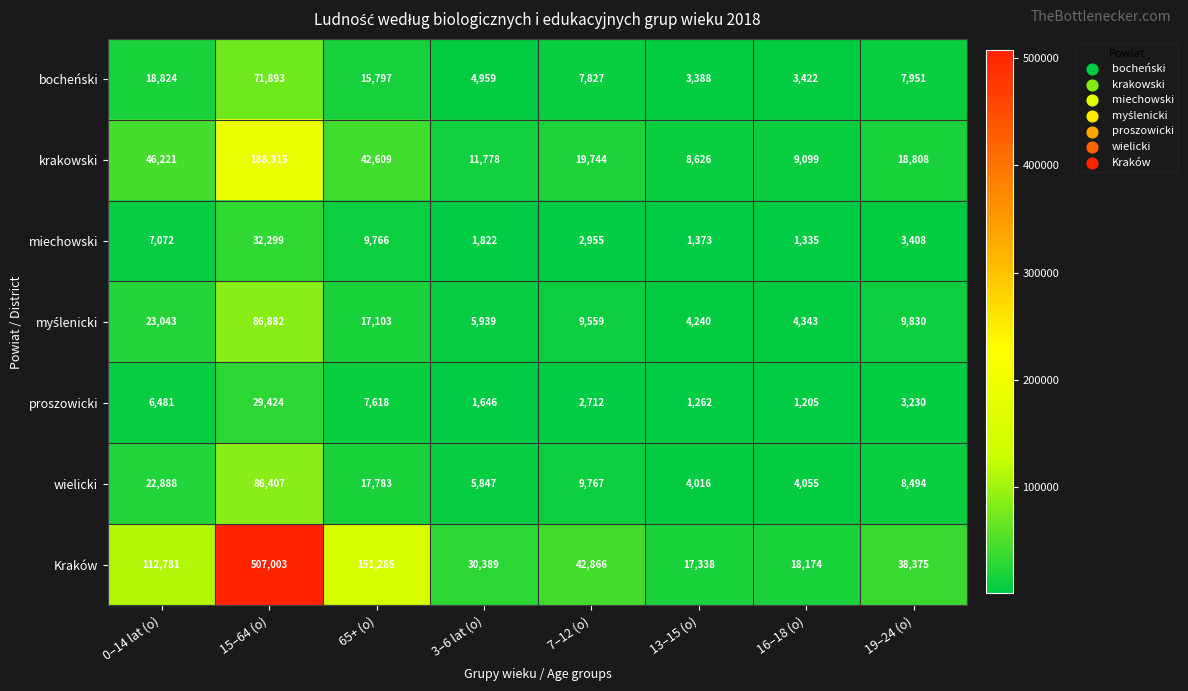

Which series has the largest range (max minus min)?

Kraków